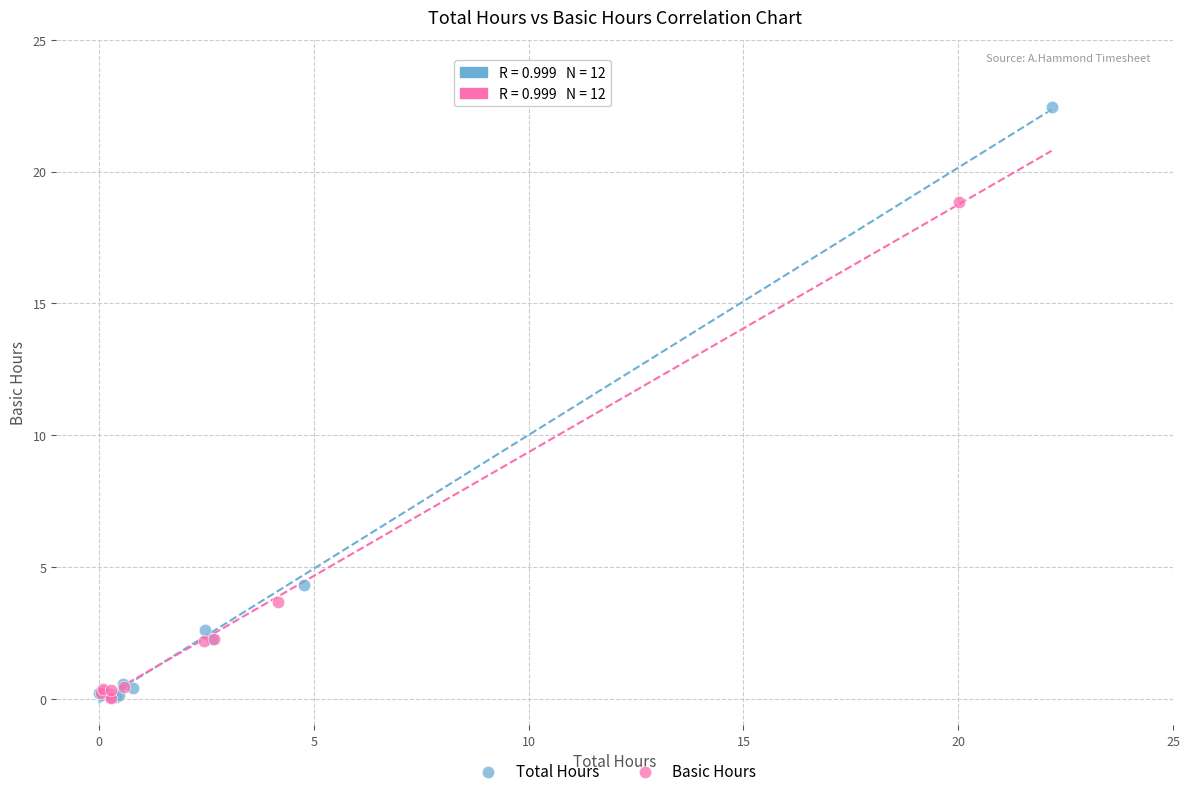

Which series contains the highest Y value?

Total Hours